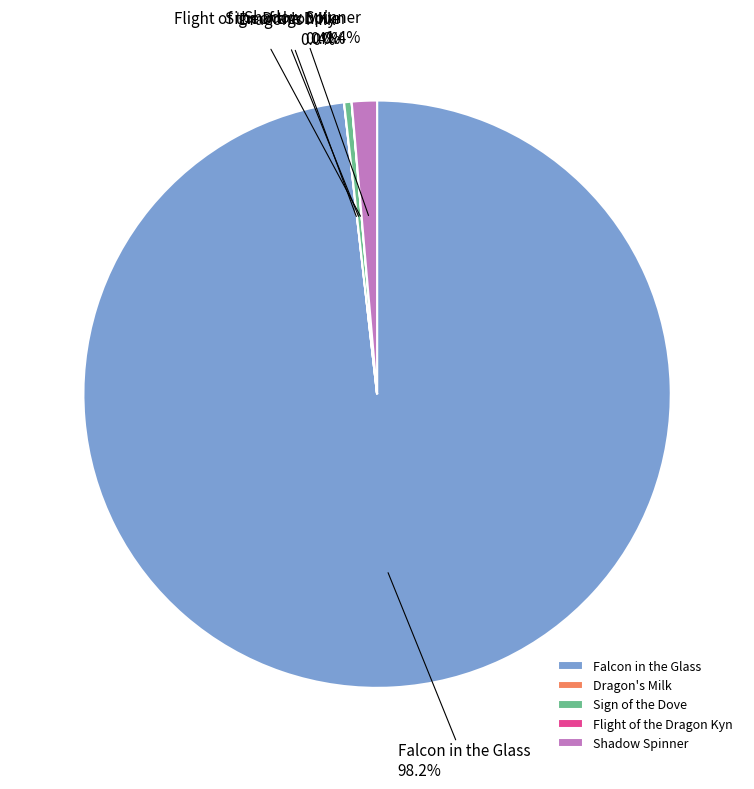

Does Falcon in the Glass account for over 50% of the chart?

Yes